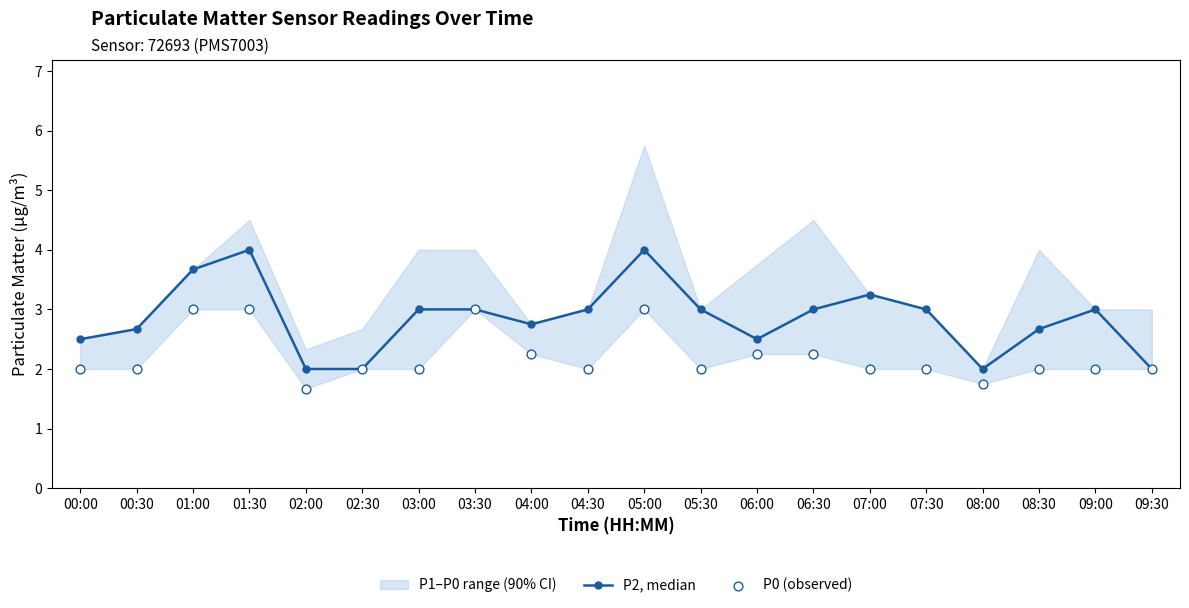

Which series has the largest total across all categories?

P2, median